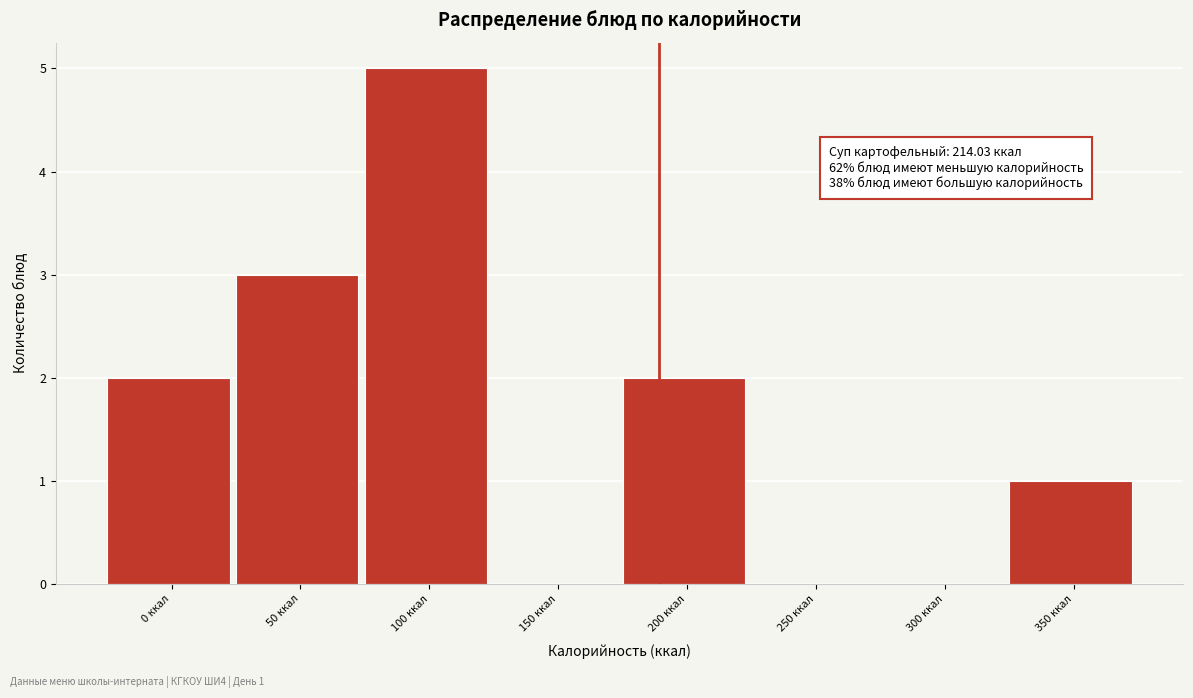

Reading left to right, extract all data points from this chart.

0 ккал=2	50 ккал=3	100 ккал=5	150 ккал=0	200 ккал=2	250 ккал=0	300 ккал=0	350 ккал=1